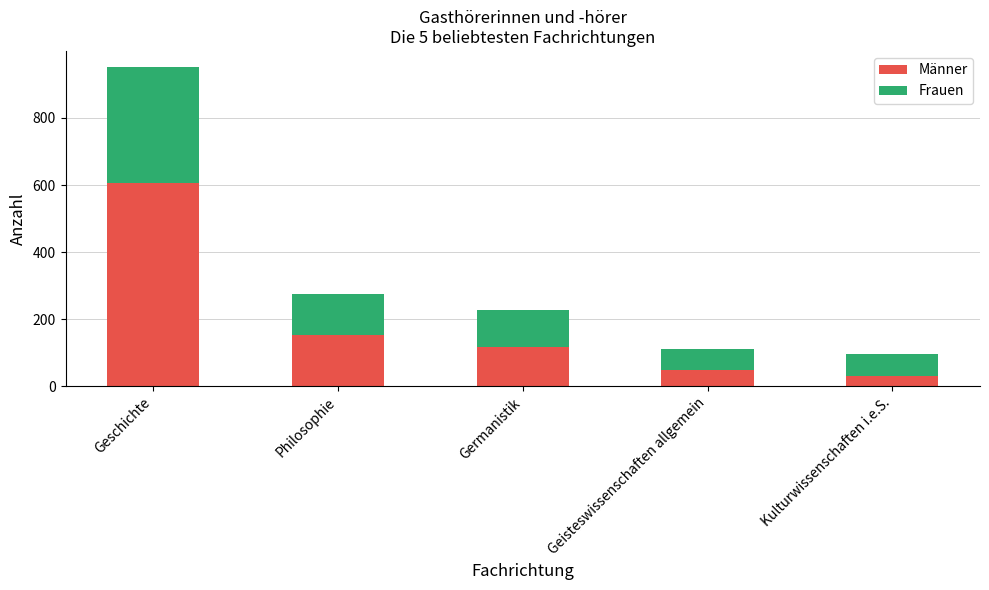

True or false: Männer has a value of 116 at Germanistik.

True